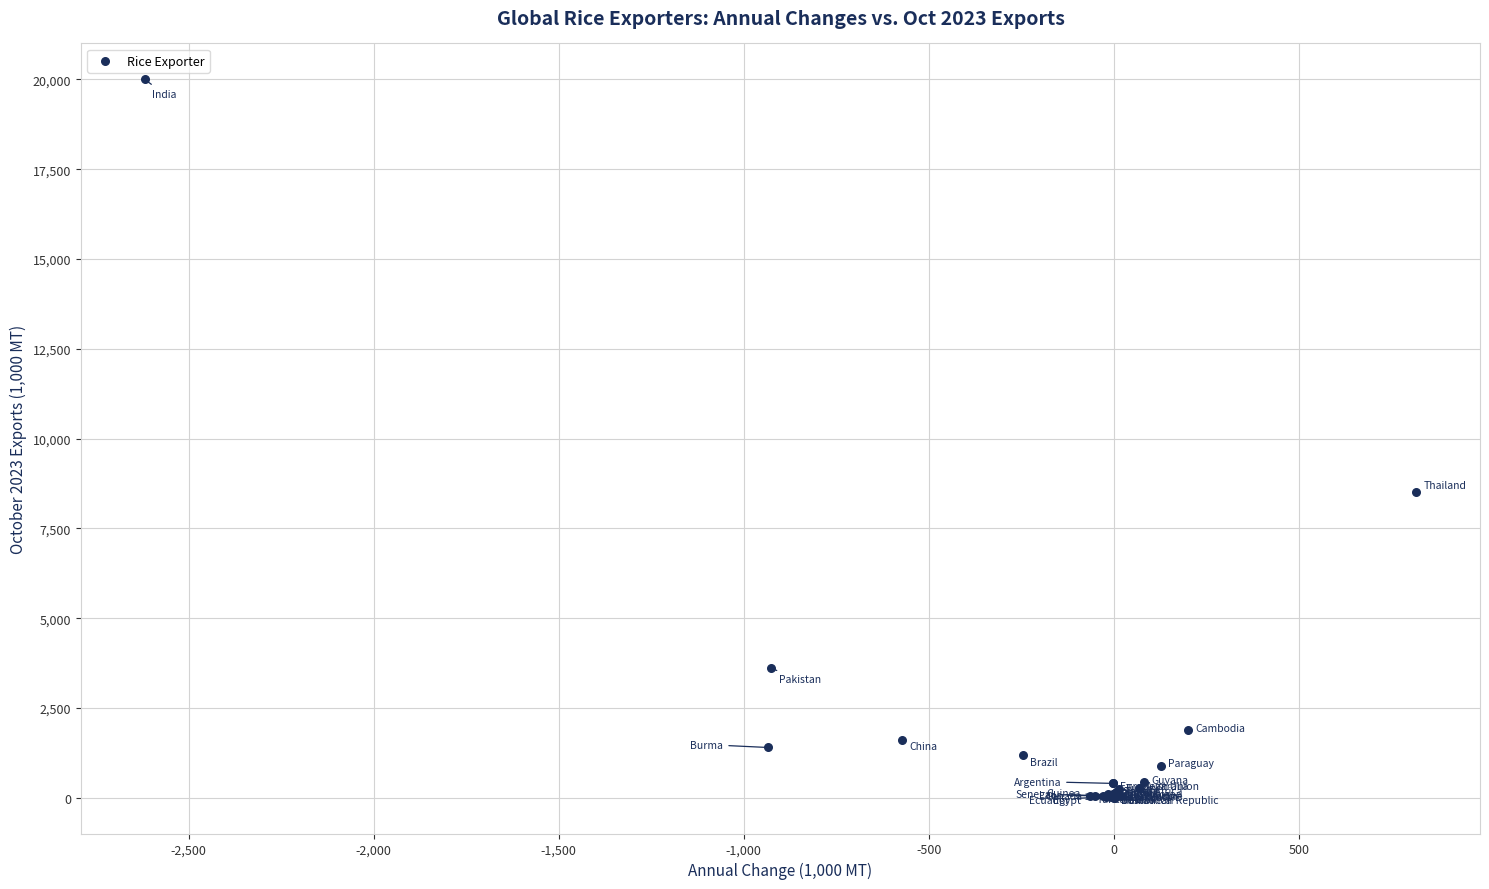

What Y value in the scatter plot is closest to 10002?

8500